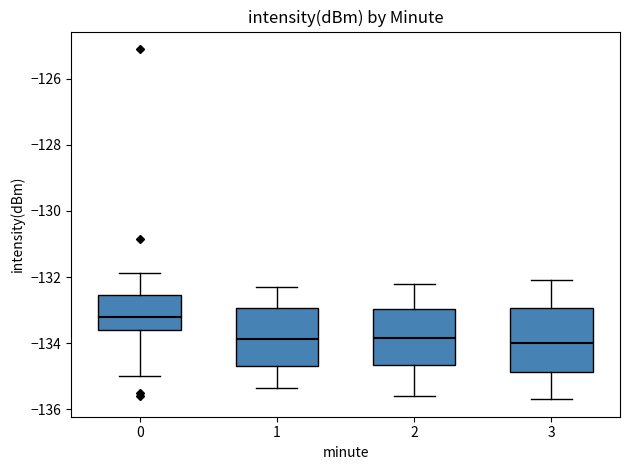

Where is the upper edge of the box at x = 2 on the y-axis? The values are not printed on the chart, so give them approximately, as read against the axis.

-133.0